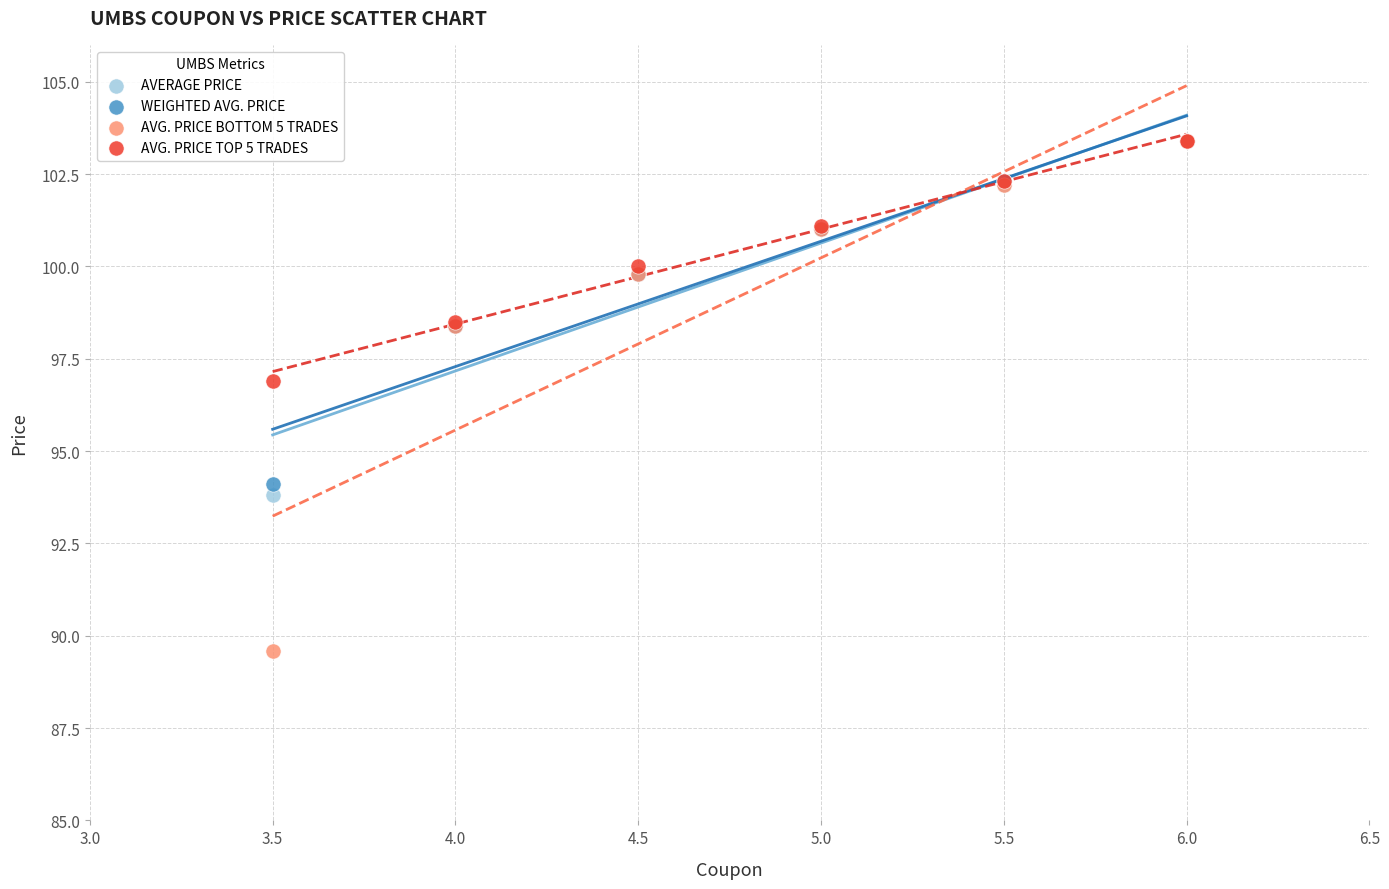

Which series contains the lowest Y value?

AVG. PRICE BOTTOM 5 TRADES